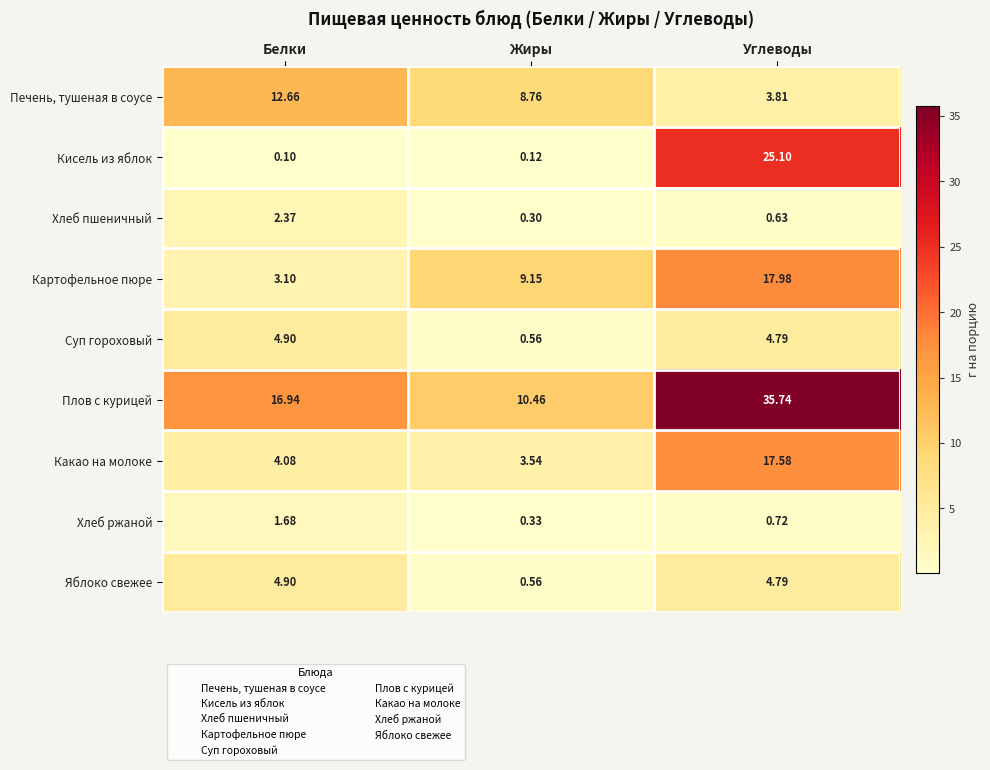

At which label is Какао на молоке closest to 10?

Белки